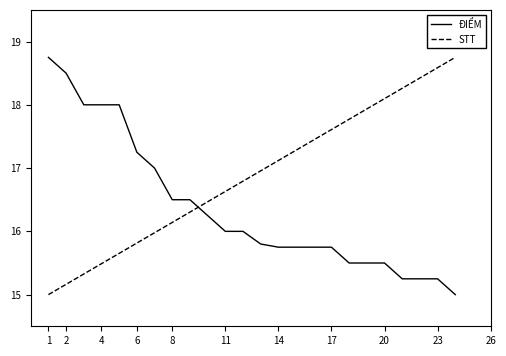

How many times do STT and ĐIỂM cross each other?

1